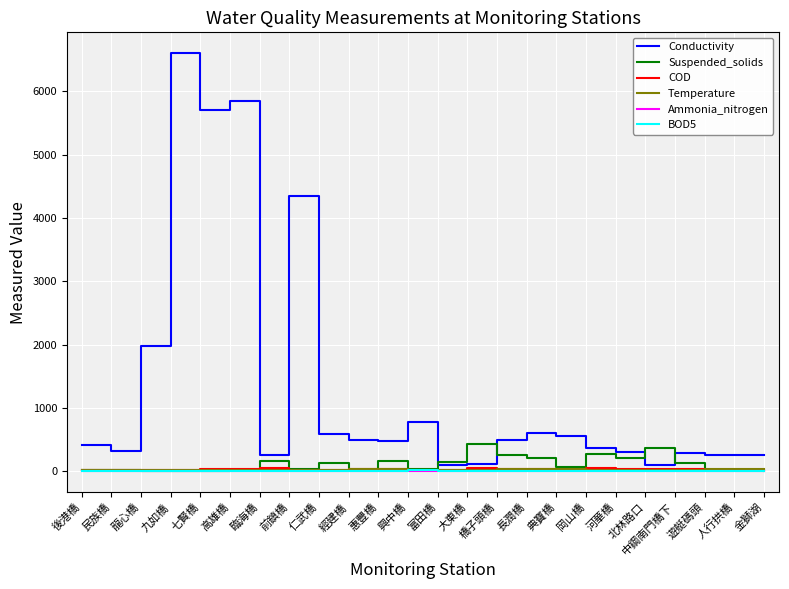

Which series has the largest total across all categories?

Conductivity